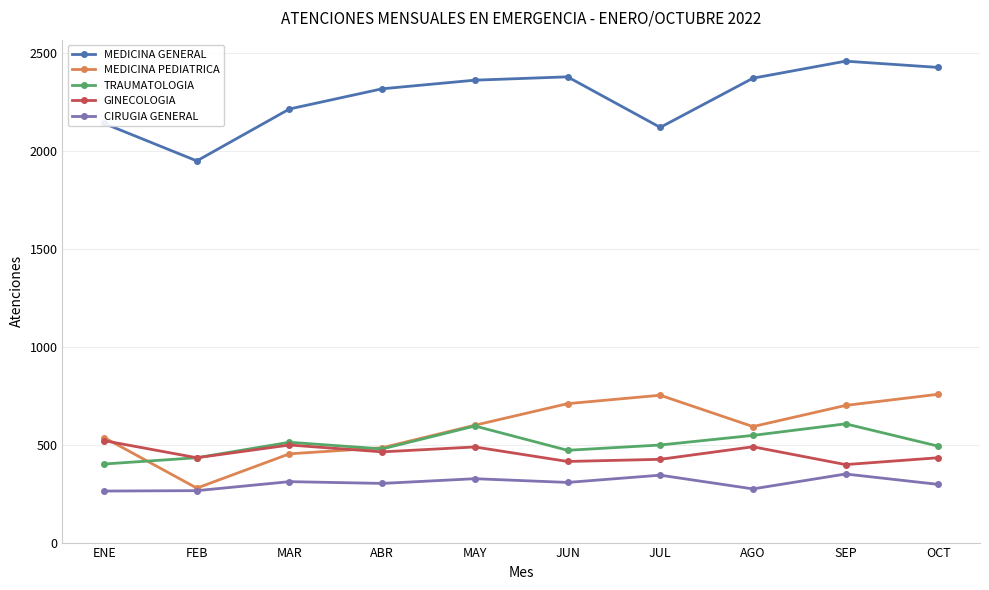

Is this an area chart (filled region under the line)?

No